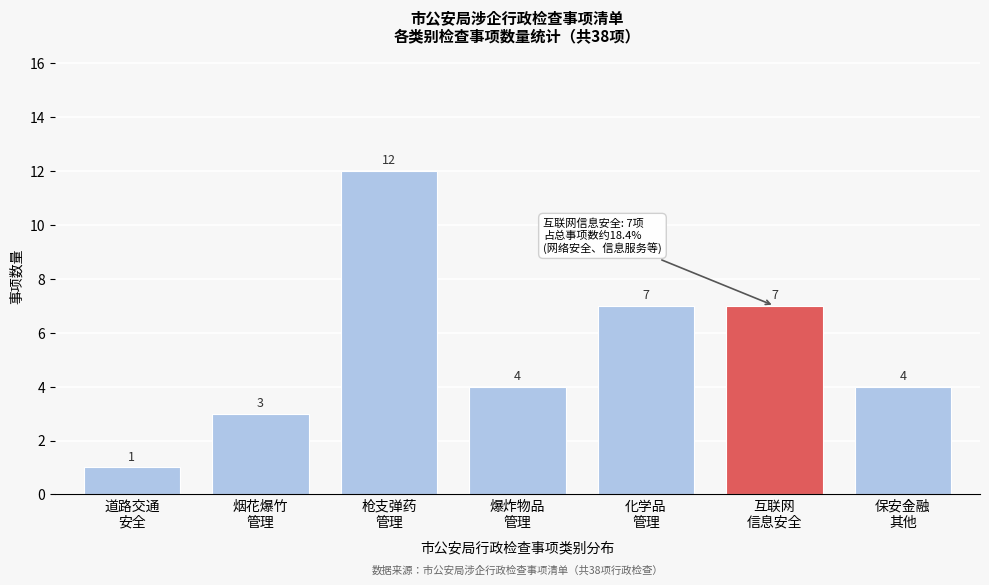

Reading left to right, extract all data points from this chart.

1	3	12	4	7	7	4